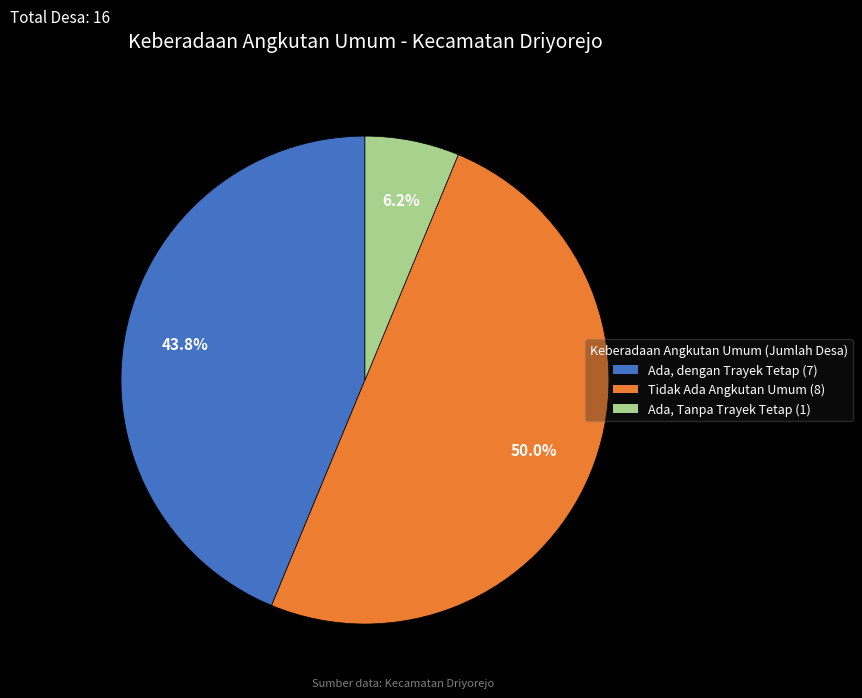

Rank the categories by value from highest to lowest.

Tidak Ada Angkutan Umum, Ada, dengan Trayek Tetap, Ada, Tanpa Trayek Tetap